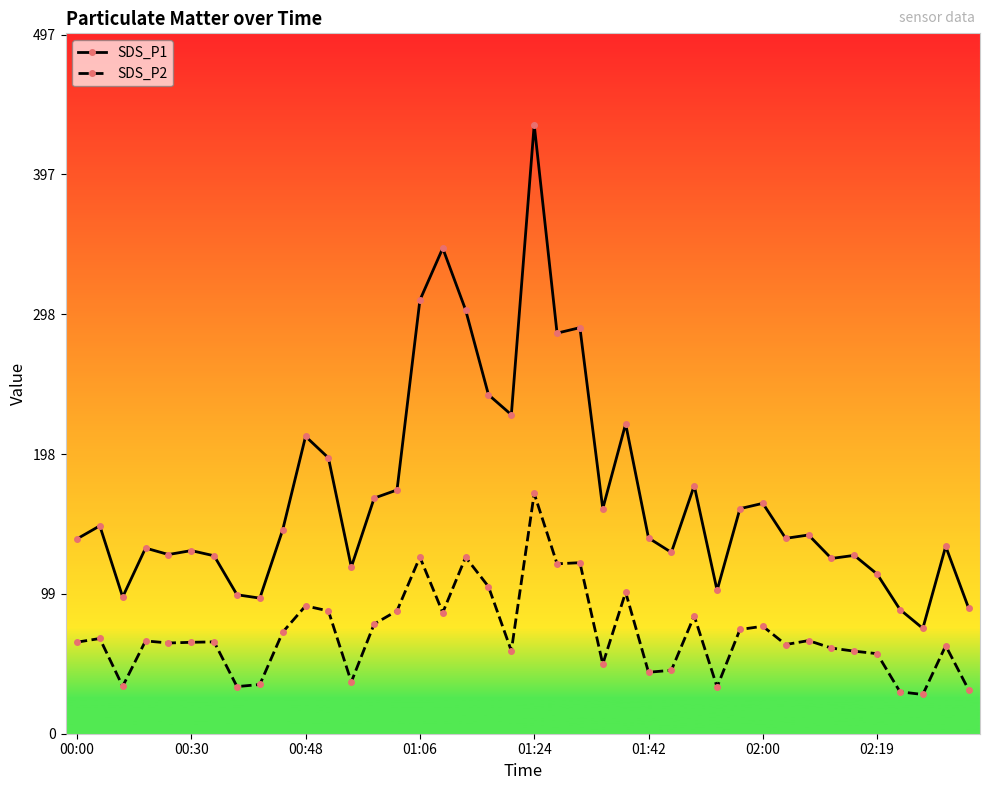

In SDS_P2, how many points are lower than both neighbors (excluding endpoints)?

12